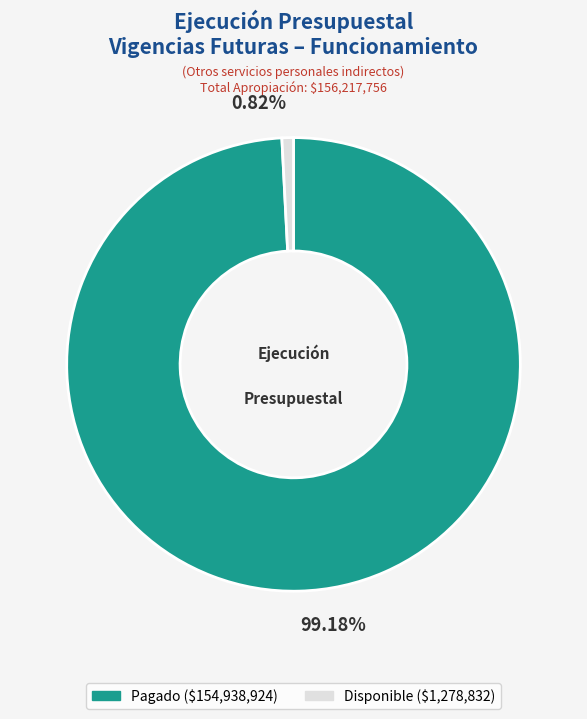

Is there a majority slice in this chart?

Yes